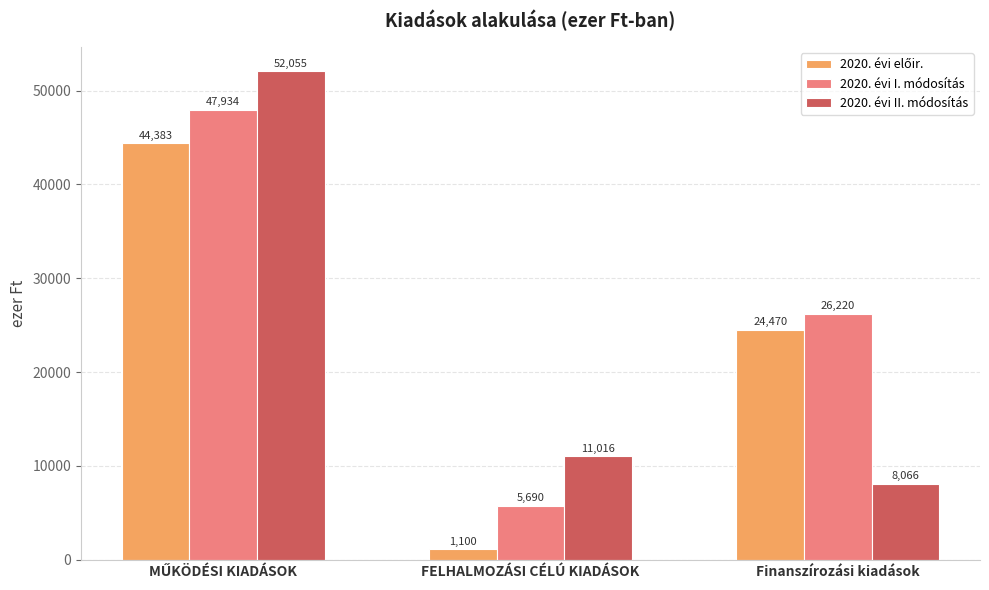

At which label does 2020. évi II. módosítás reach its minimum?

Finanszírozási kiadások